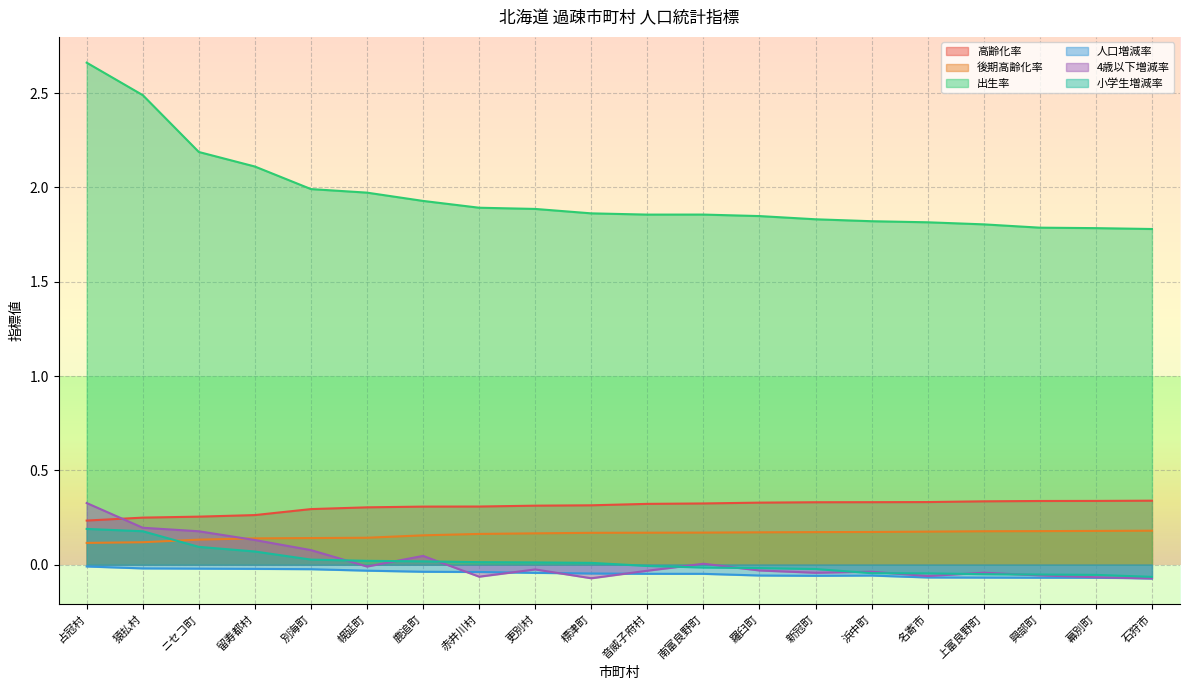

What is the sum of all 小学生増減率 values?

0.3